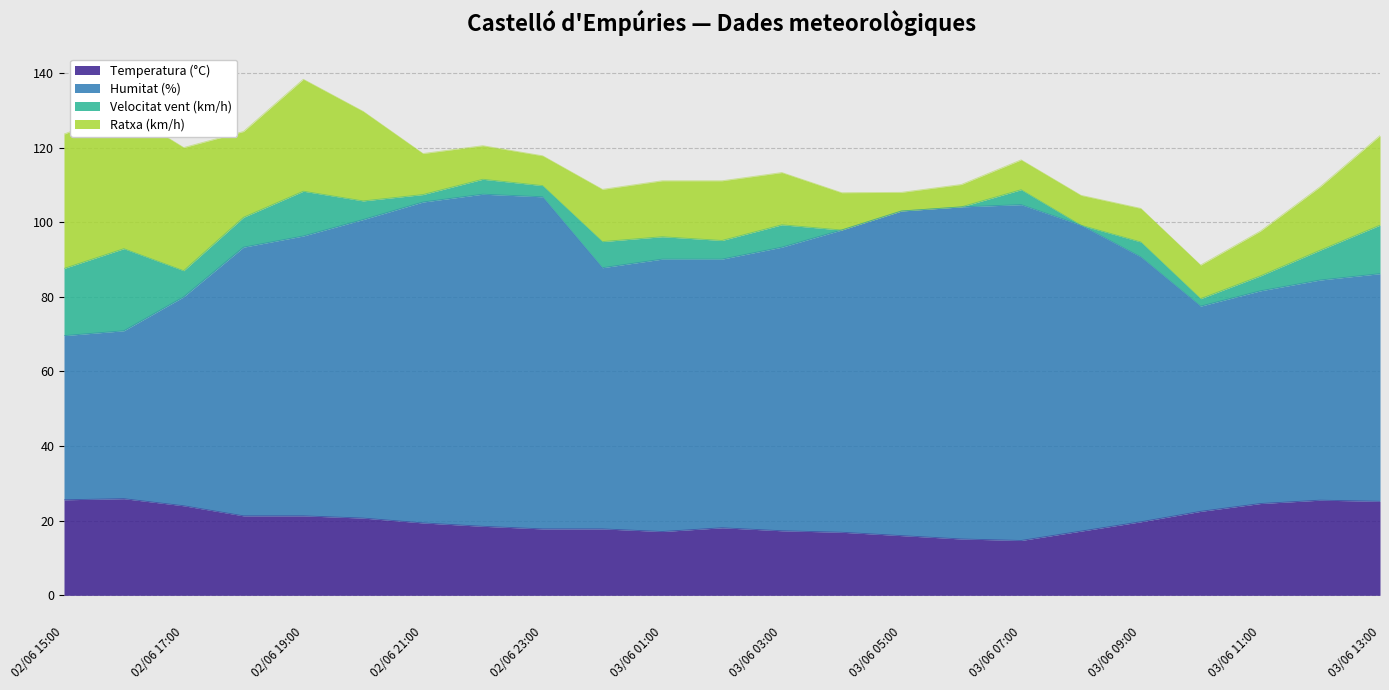

At which category is the sum across all series the highest?

02/06 19:00